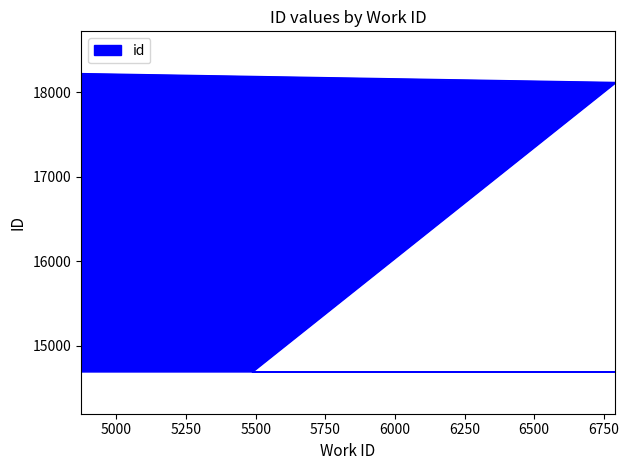

At which label does the data first exceed 18114?

4873